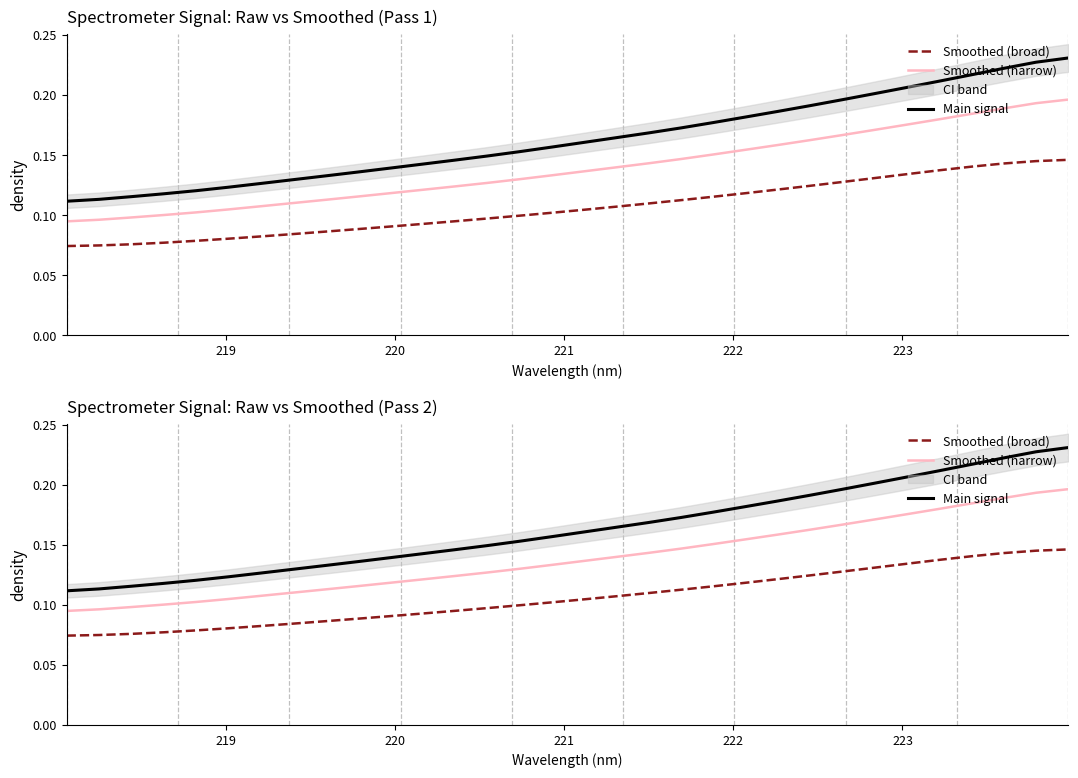

Which series has the largest range (max minus min)?

Main signal